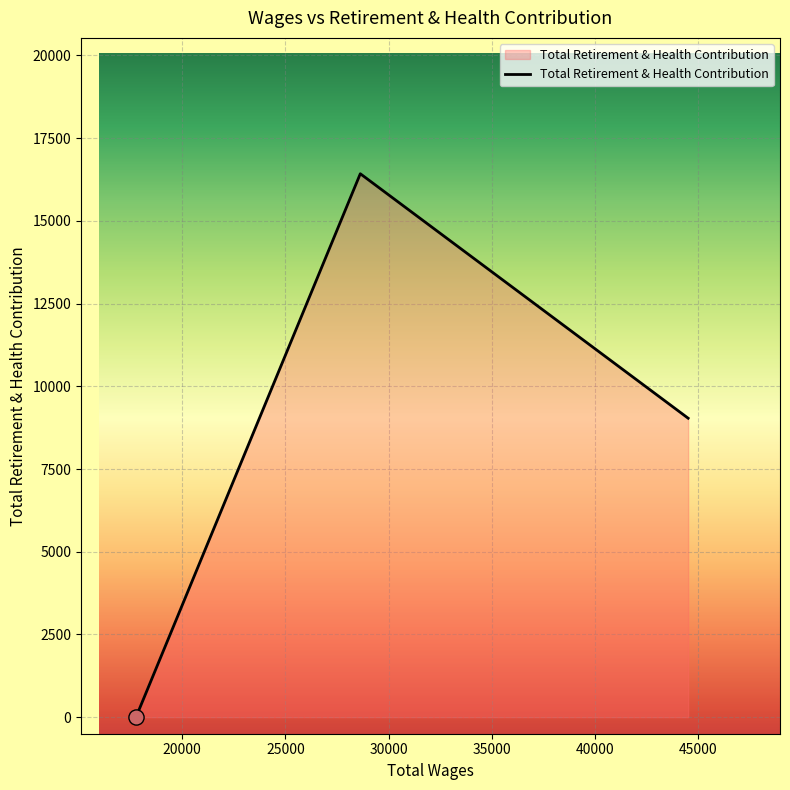

What is the greatest value displayed?

16423